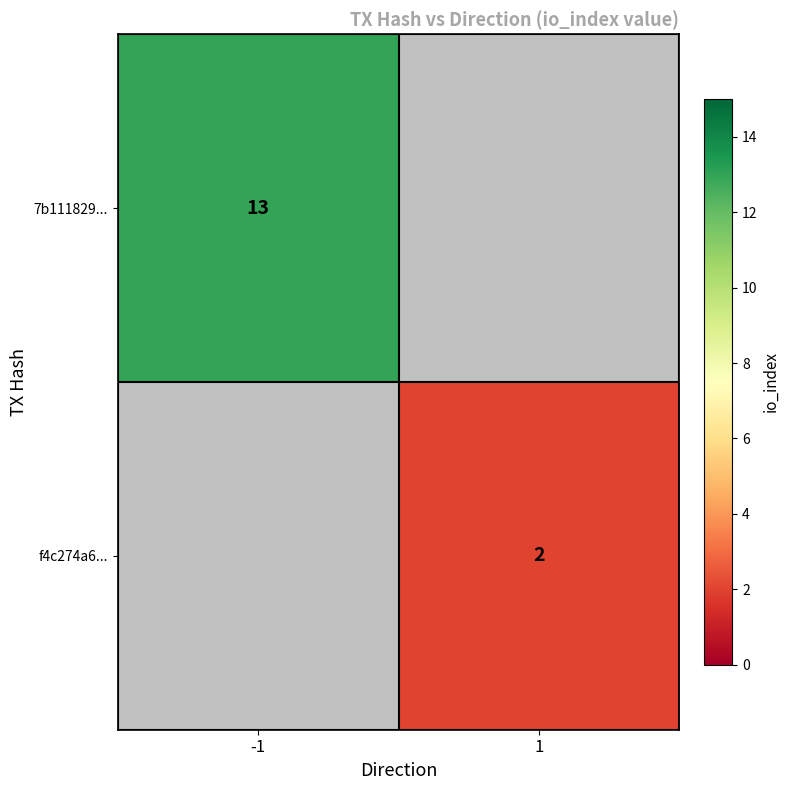

Is the value of 7b111829... at -1 greater than the value of f4c274a6... at 1?

Yes